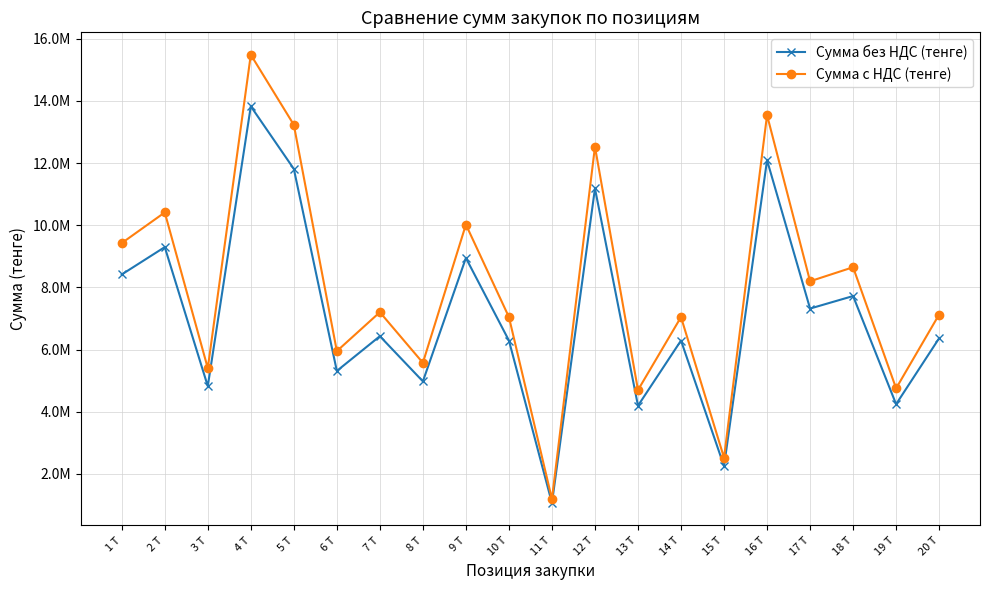

What is the spread (max minus min) of values at 18 Т?

926671